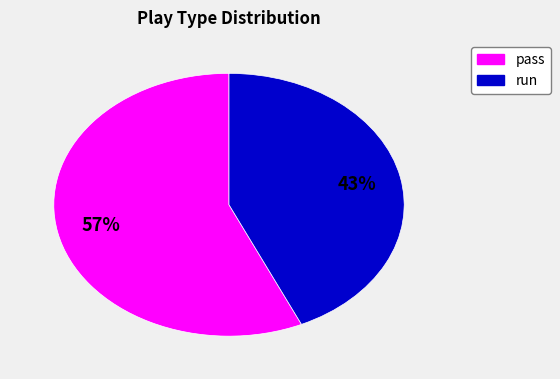

To the nearest percent, what is the difference between the largest and smallest slice percentages?

14%